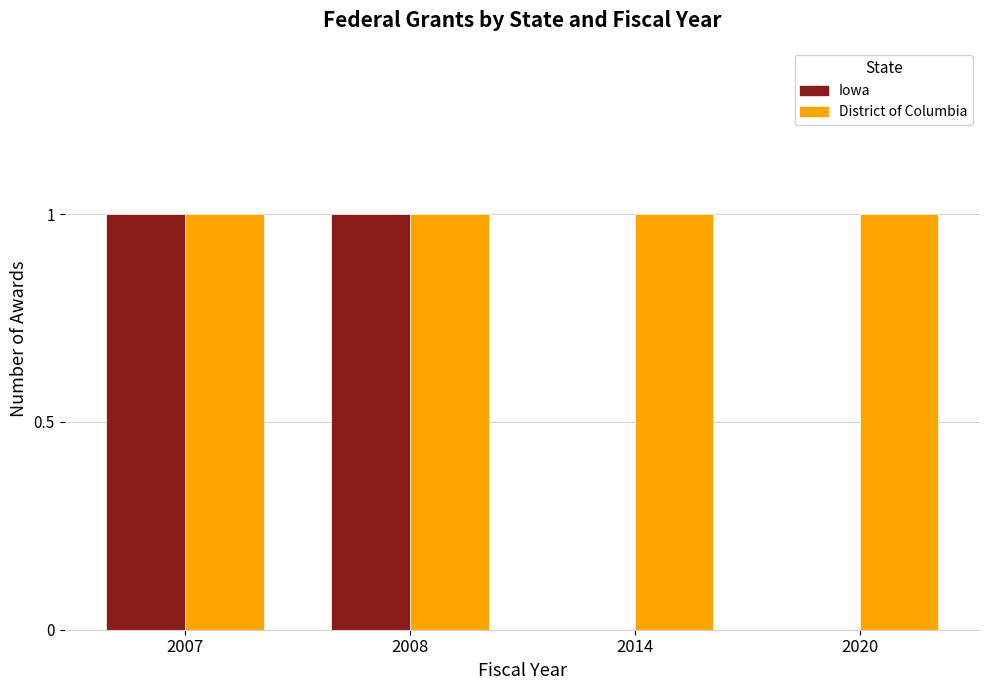

Which series has the largest total across all categories?

District of Columbia